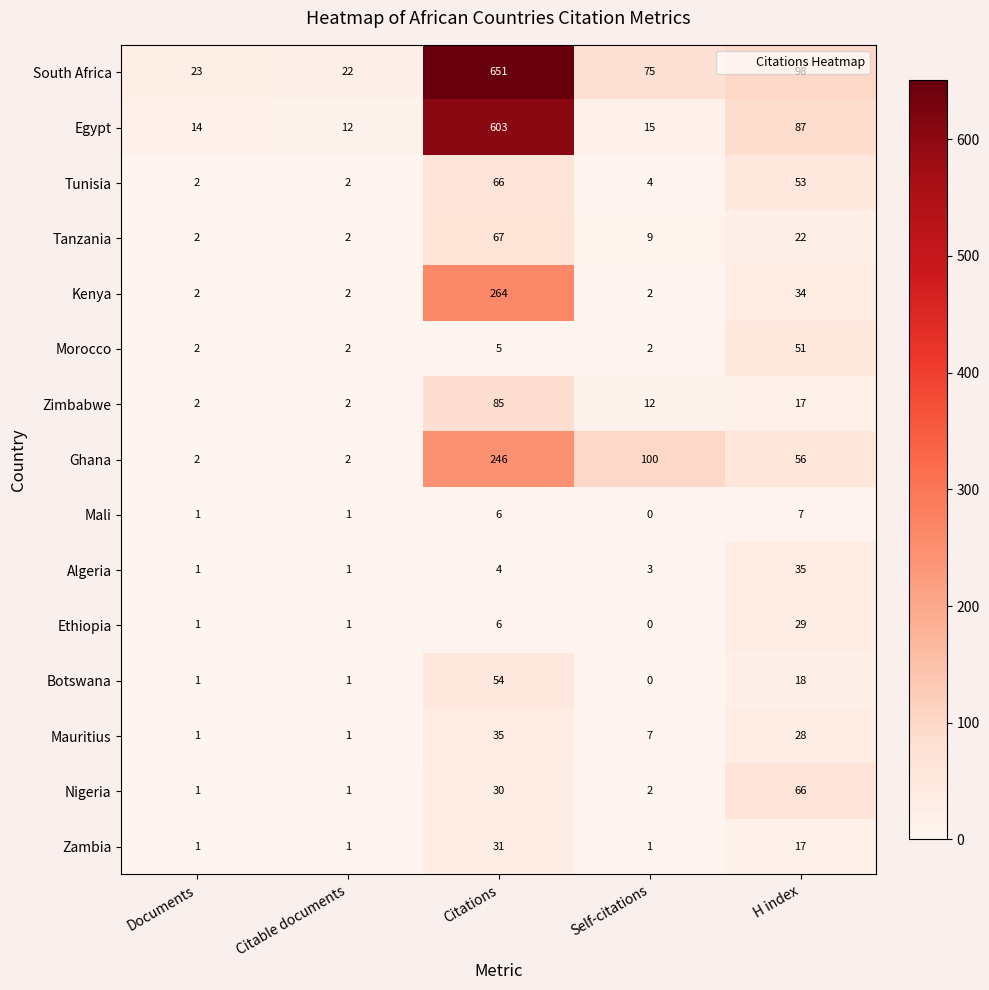

At which category is the sum across all series the highest?

Citations